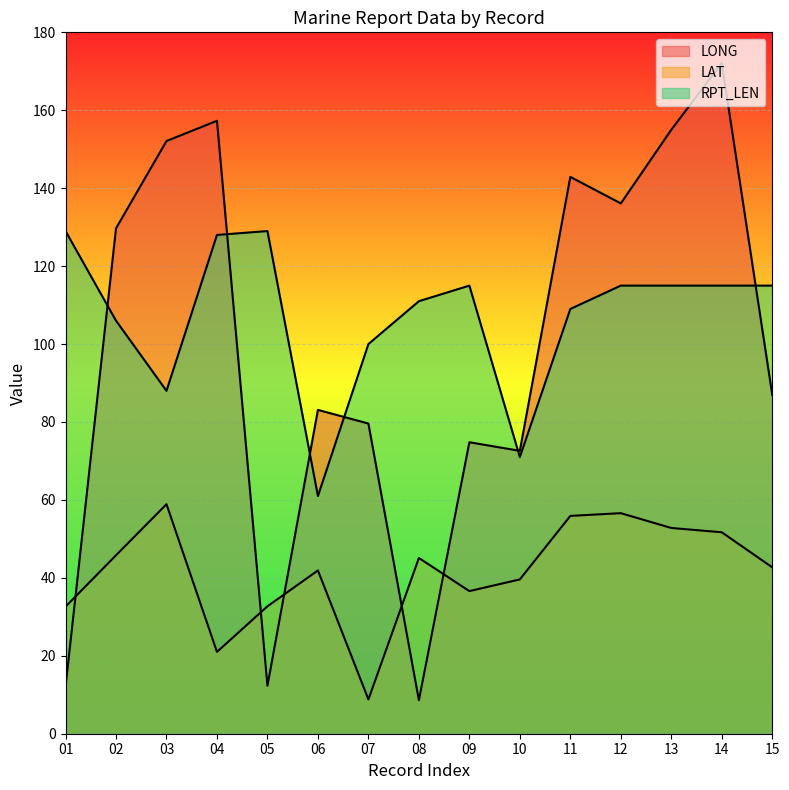

What is the greatest value displayed?

172.1